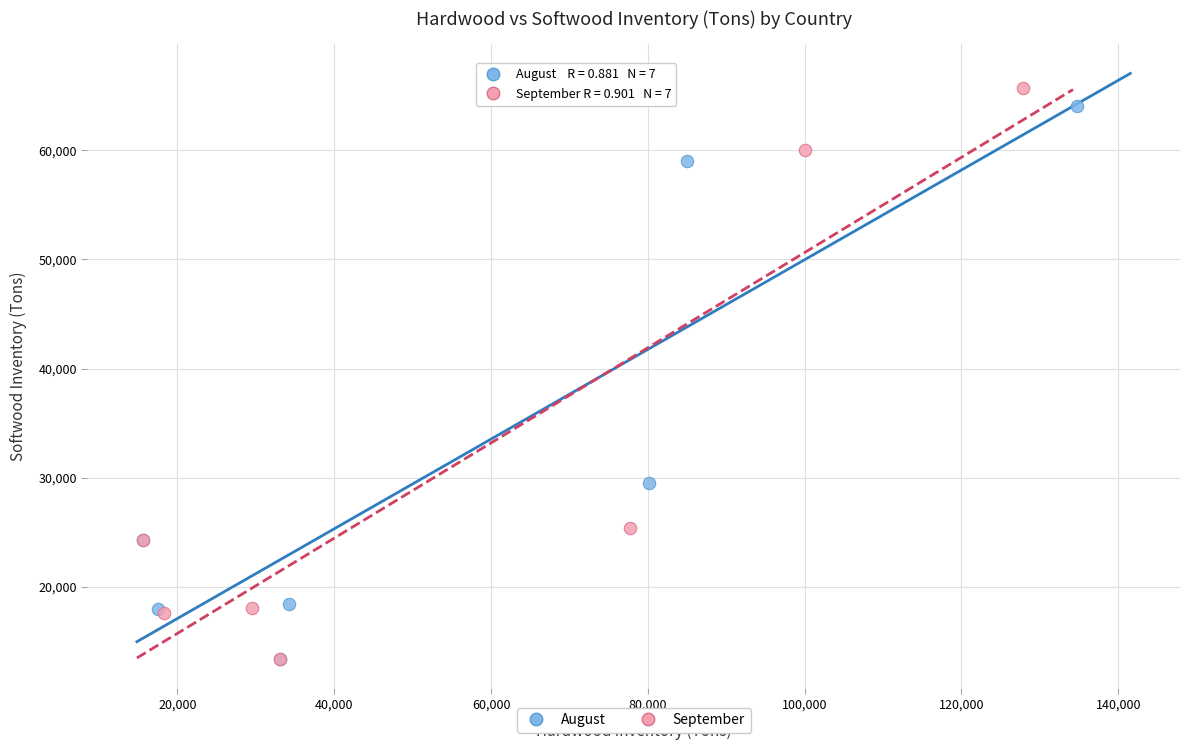

Which series has the largest Y range (max minus min)?

September